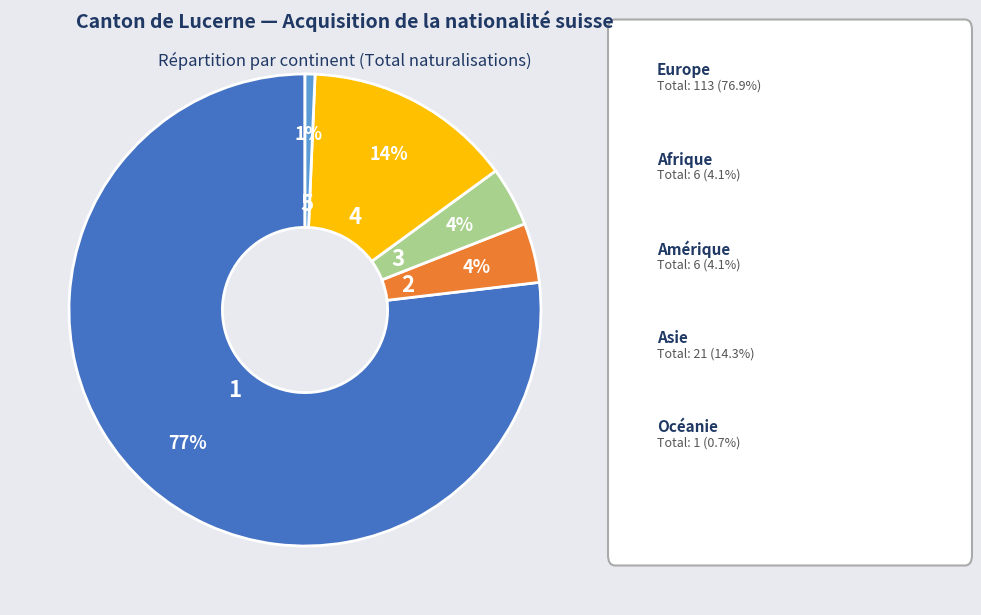

Count the number of slices in the pie.

5